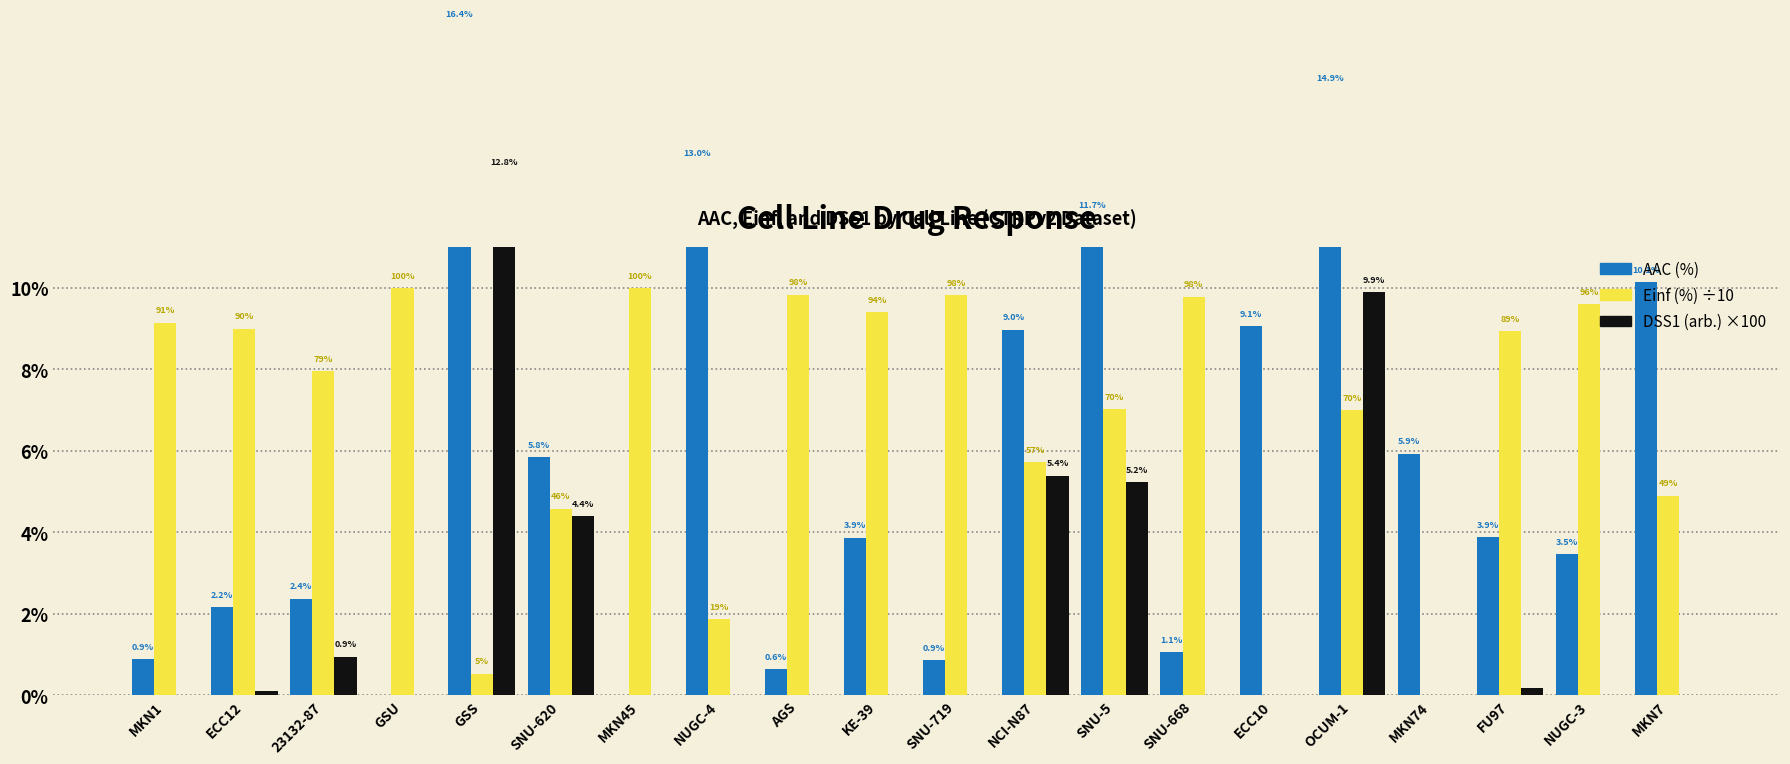

Which has a higher value, ECC12 or OCUM-1?

OCUM-1